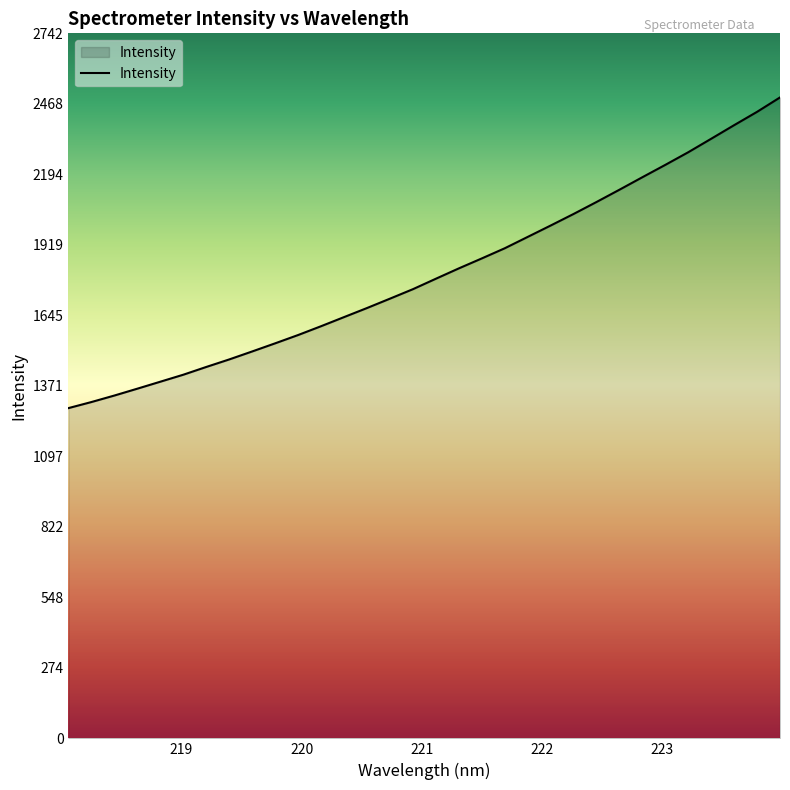

What is the difference between the maximum and minimum values?

1208.6